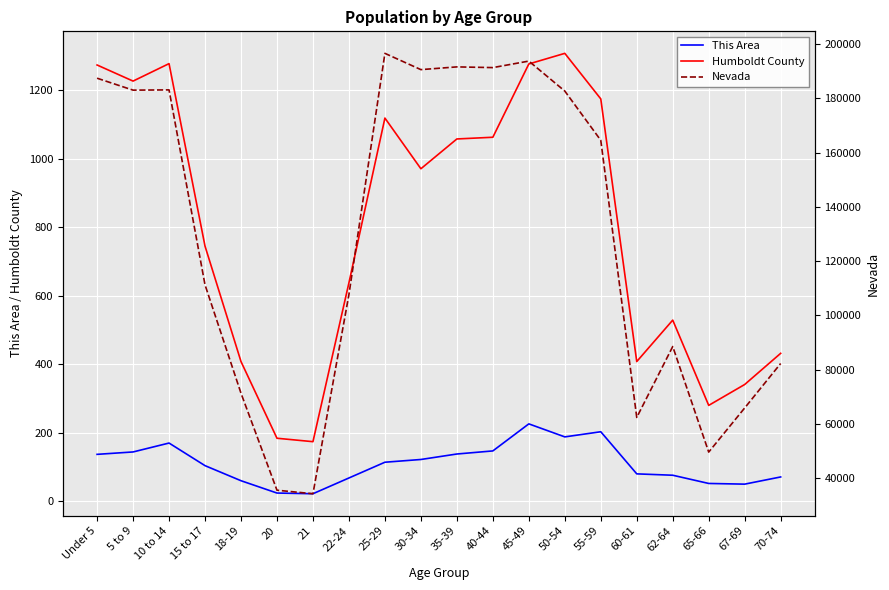

What is the average value of the This Area series?

110